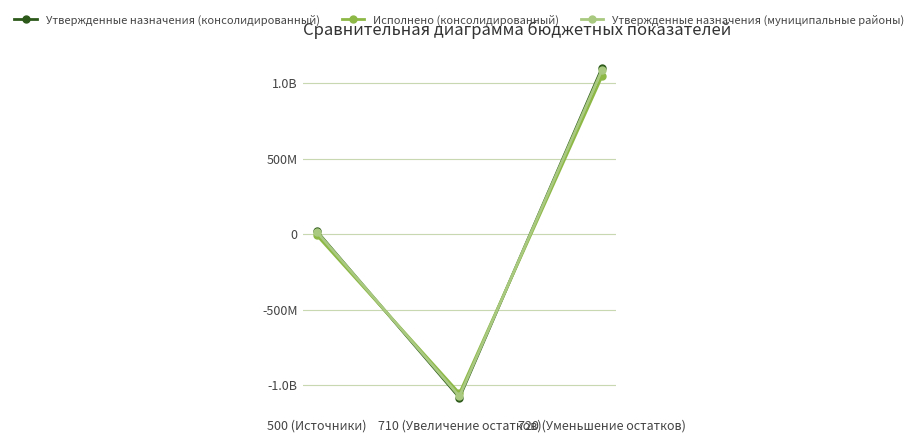

What are all the series names shown in the legend?

Утвержденные назначения (консолидированный), Исполнено (консолидированный), Утвержденные назначения (муниципальные районы)